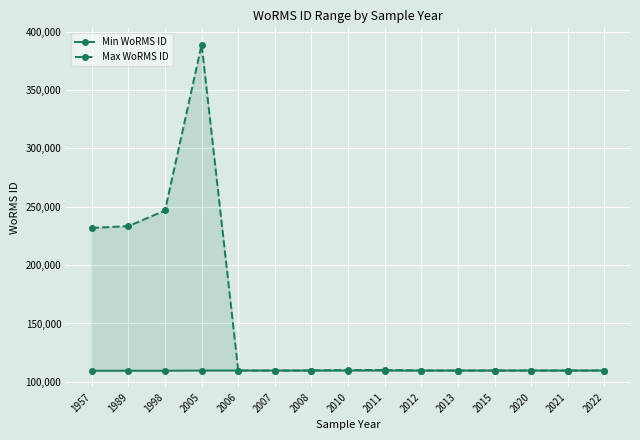

List the series in order of their peak value, lowest first.

Min WoRMS ID, Max WoRMS ID